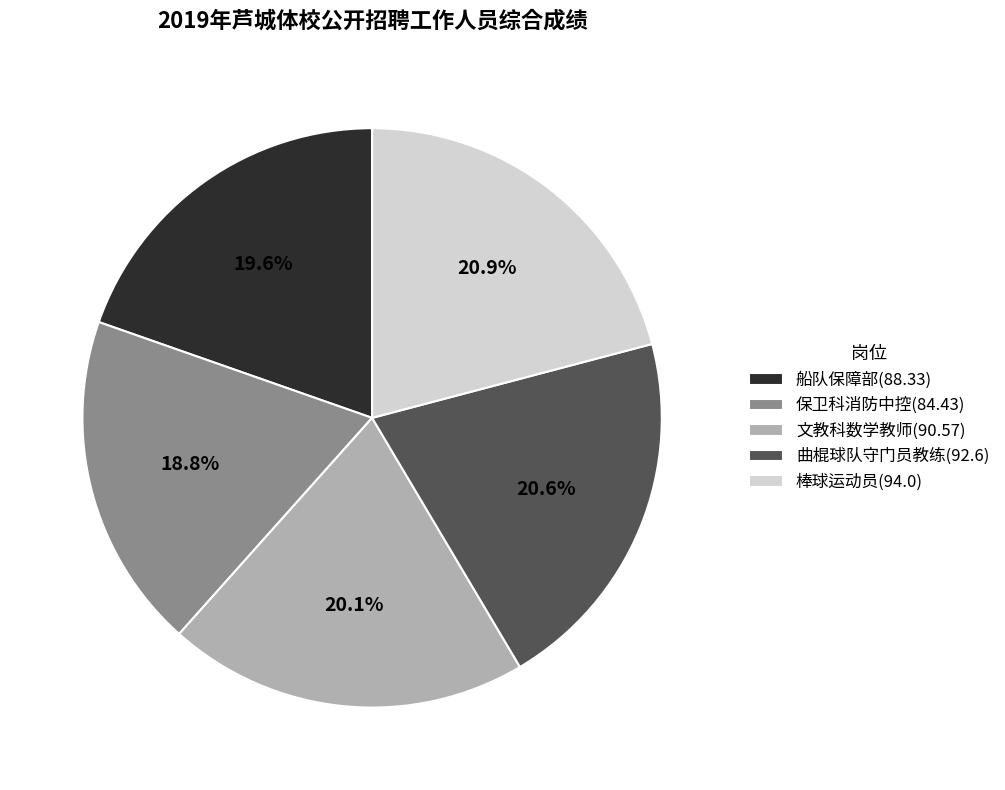

Approximately how many times larger is the value at 船队保障部 compared to 保卫科消防中控?

1.0